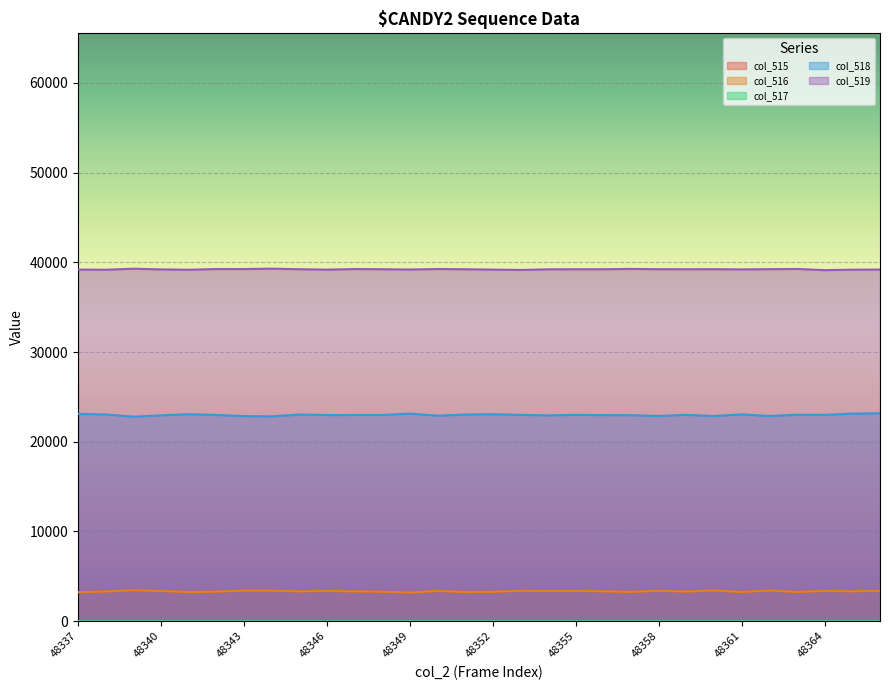

Which category has the lowest value across all series?

48338